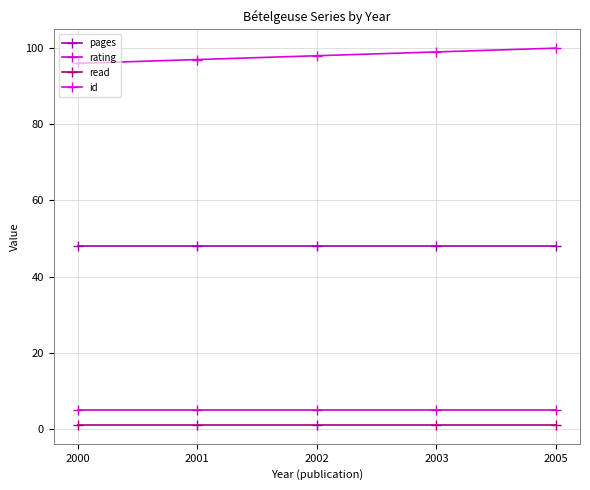

What is the average value of the rating series?

5